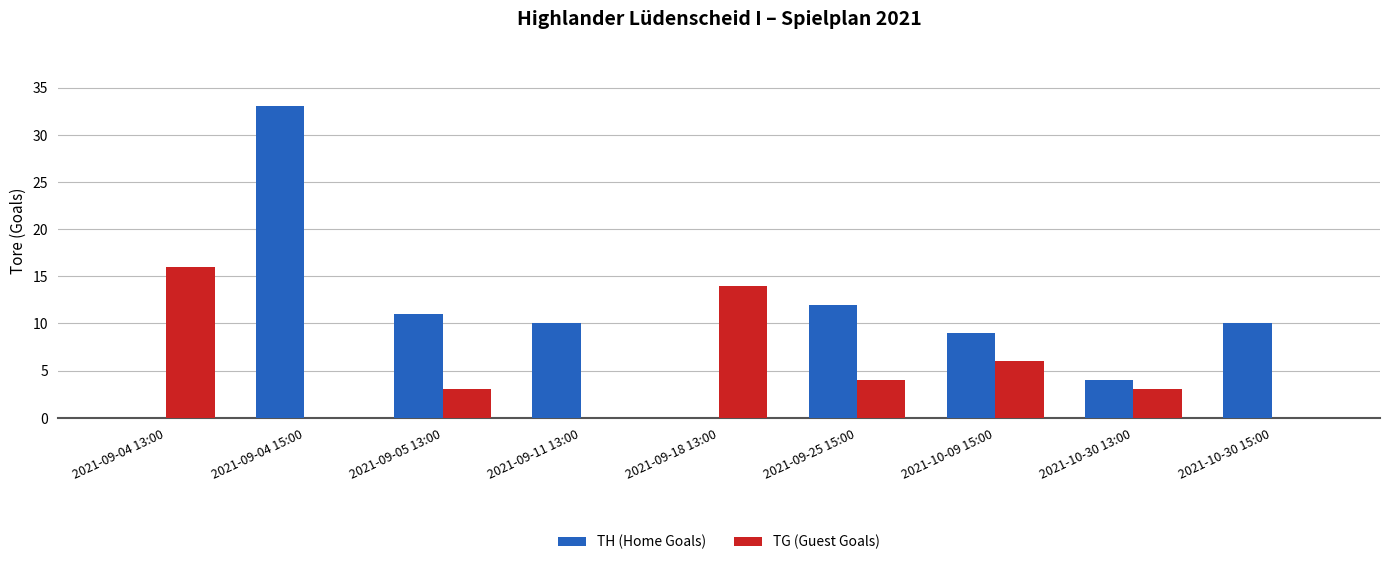

Where does the TG (Guest Goals) series first go above 3?

2021-09-04 13:00